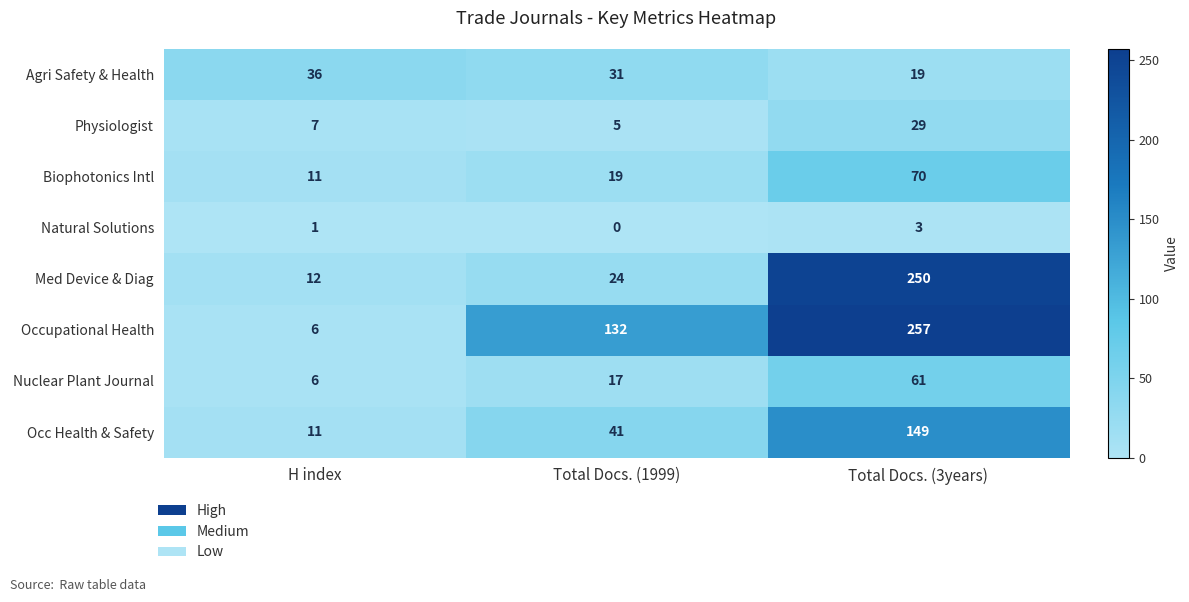

What is the maximum value shown in the chart?

257